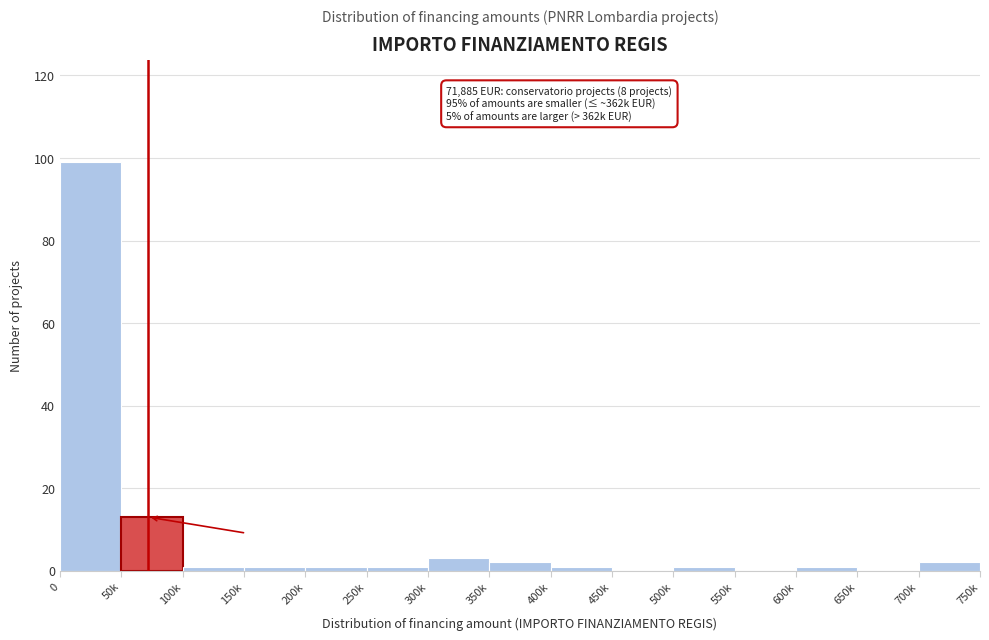

Reading right to left, list all the values displayed in this chart.

700k=2	650k=0	600k=1	550k=0	500k=1	450k=0	400k=1	350k=2	300k=3	250k=1	200k=1	150k=1	100k=1	50k=13	0=99